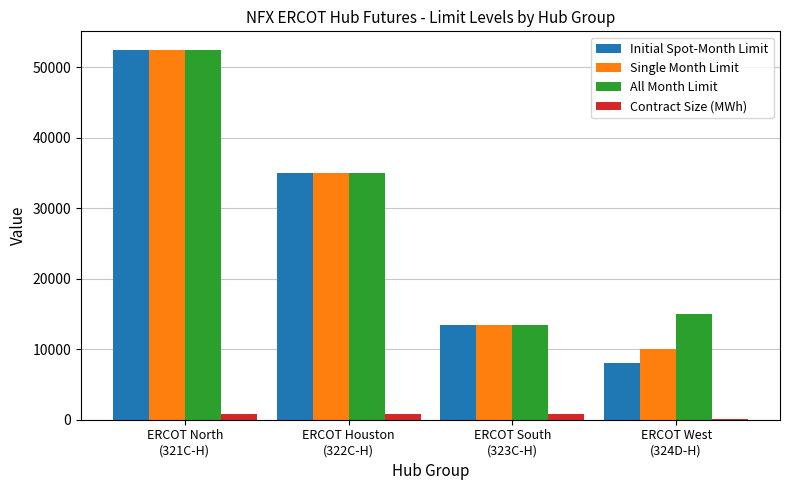

How many groups of bars are there?

4